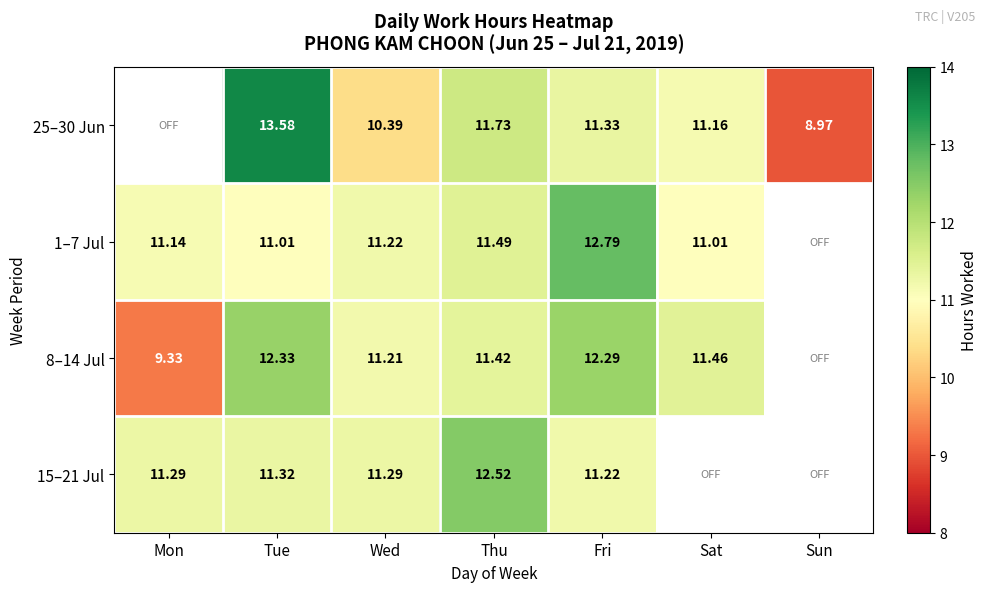

Is the value of 8–14 Jul at Tue greater than the value of 1–7 Jul at Mon?

Yes